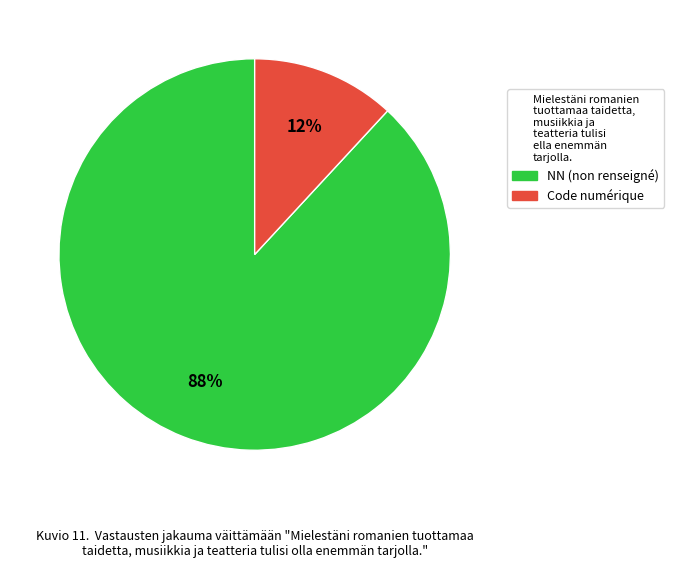

Does any single category account for the majority?

Yes